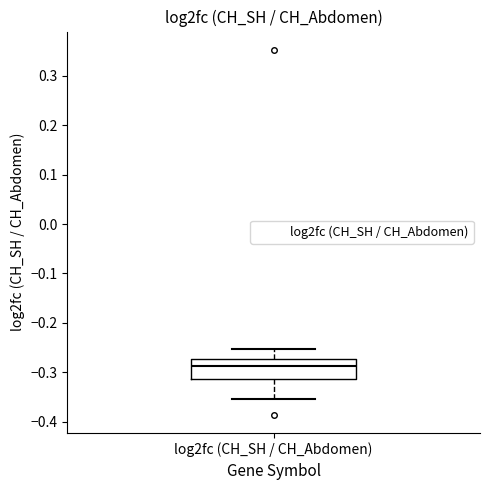

Transcribe this box plot: give where the median line is, the range the box spans, and where the two whiskers end, as read against the y-axis. The values are not printed on the chart, so give them approximately, as read against the axis.

median -0.29, box -0.31 to -0.27, whiskers -0.35 to -0.25